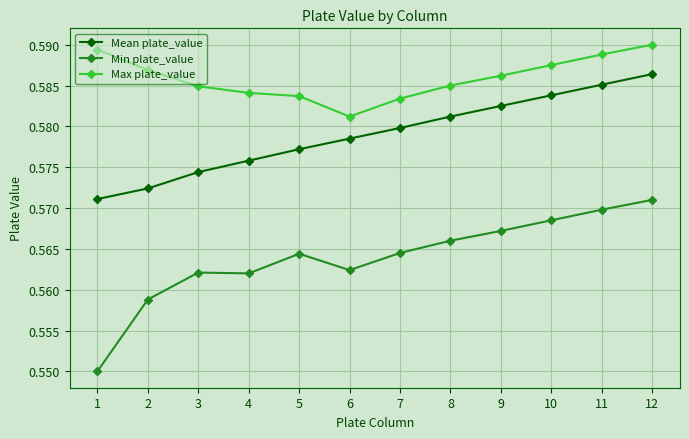

How many lines are shown in the chart?

3